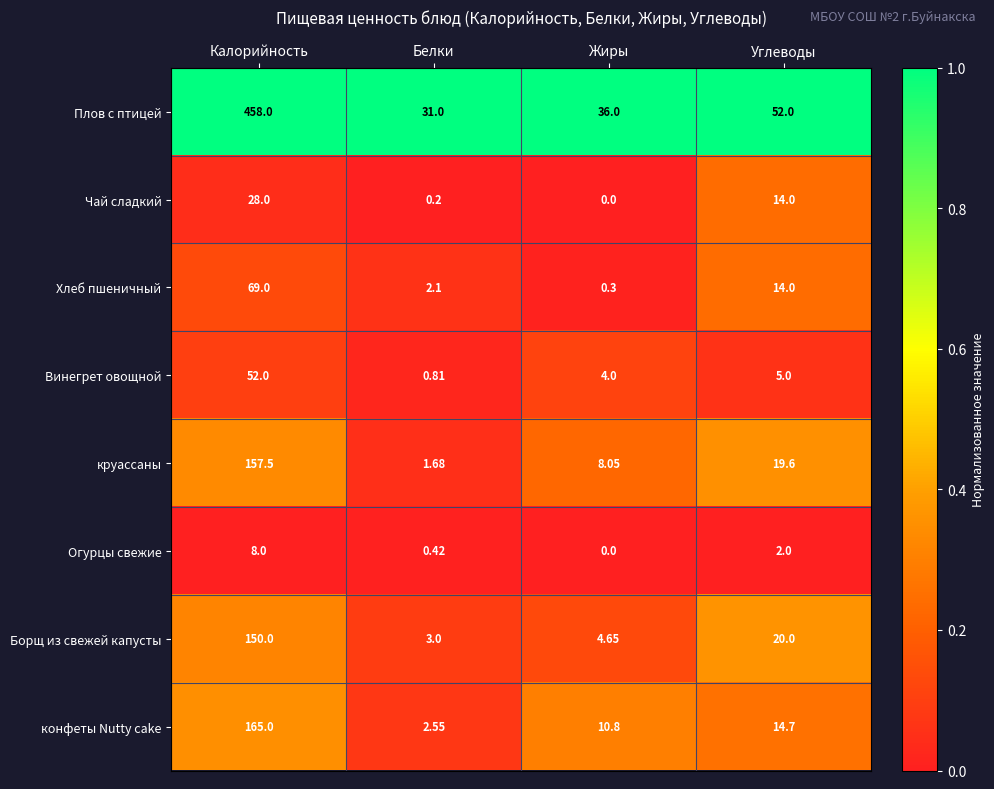

Which series changed the most between Калорийность and Жиры?

Плов с птицей